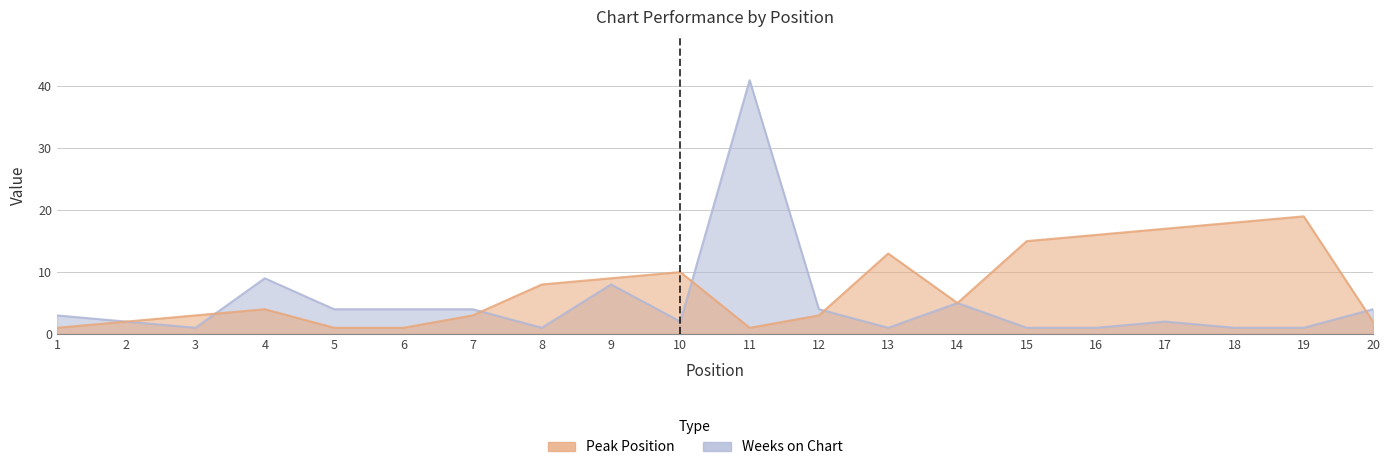

How many intersections are there between Weeks on Chart and Peak Position?

5